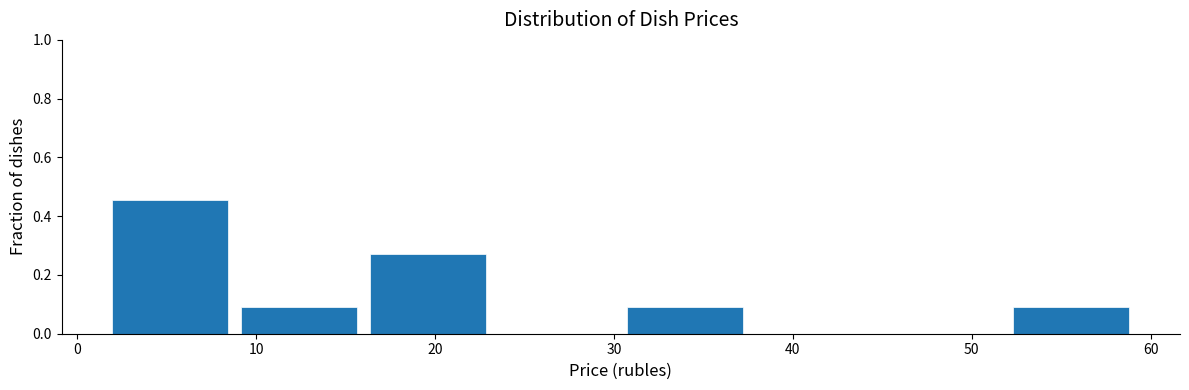

Reading left to right, transcribe this chart: for each bar, give the range it covers on the x-axis and its height. Neither the bar edges nor the heights are printed on the chart, so give them approximately, as read against the axes.

2 to 9: 0.46
9 to 16: 0.10
16 to 23: 0.28
23 to 30: 0
30 to 38: 0.10
38 to 45: 0
45 to 52: 0
52 to 59: 0.10